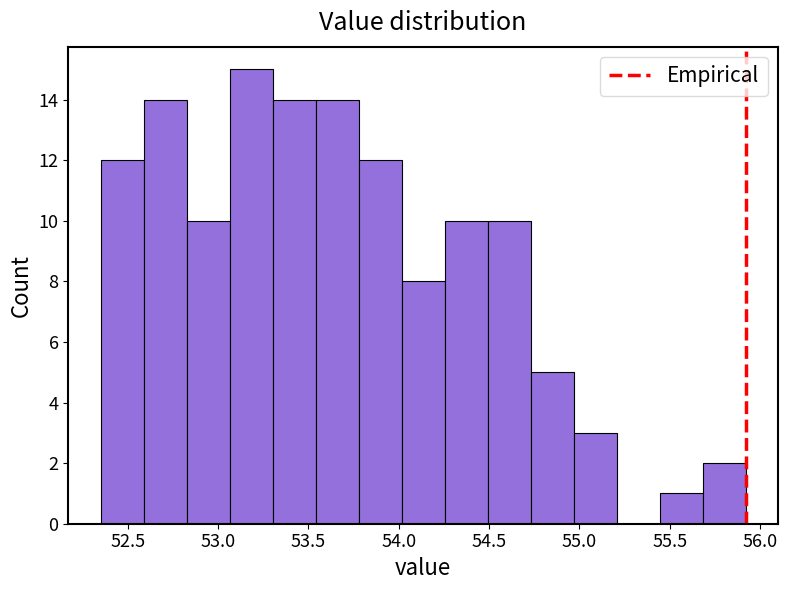

Reading left to right, transcribe this chart: for each bar, give the range it covers on the x-axis and its height. Neither the bar edges nor the heights are printed on the chart, so give them approximately, as read against the axes.

52.35 to 52.60: 12
52.60 to 52.85: 14
52.85 to 53.05: 10
53.05 to 53.30: 15
53.30 to 53.55: 14
53.55 to 53.80: 14
53.80 to 54.00: 12
54.00 to 54.25: 8
54.25 to 54.50: 10
54.50 to 54.75: 10
54.75 to 54.95: 5
54.95 to 55.20: 3
55.20 to 55.45: 0
55.45 to 55.70: 1
55.70 to 55.90: 2